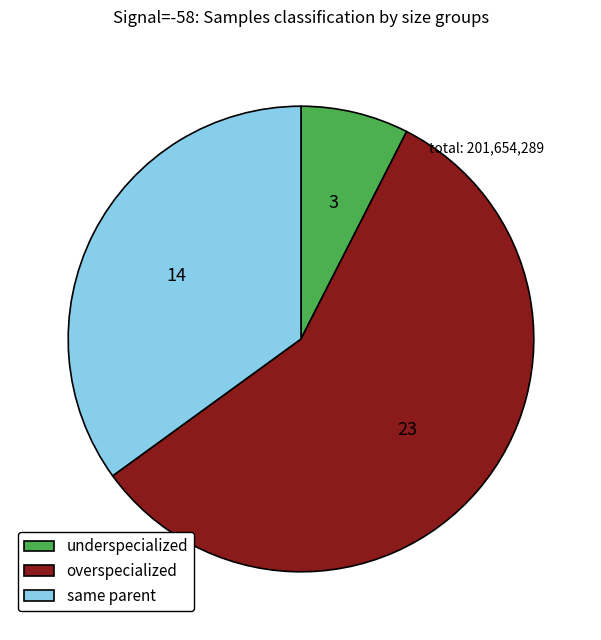

The same parent slice represents 46% of the pie. True or false?

False